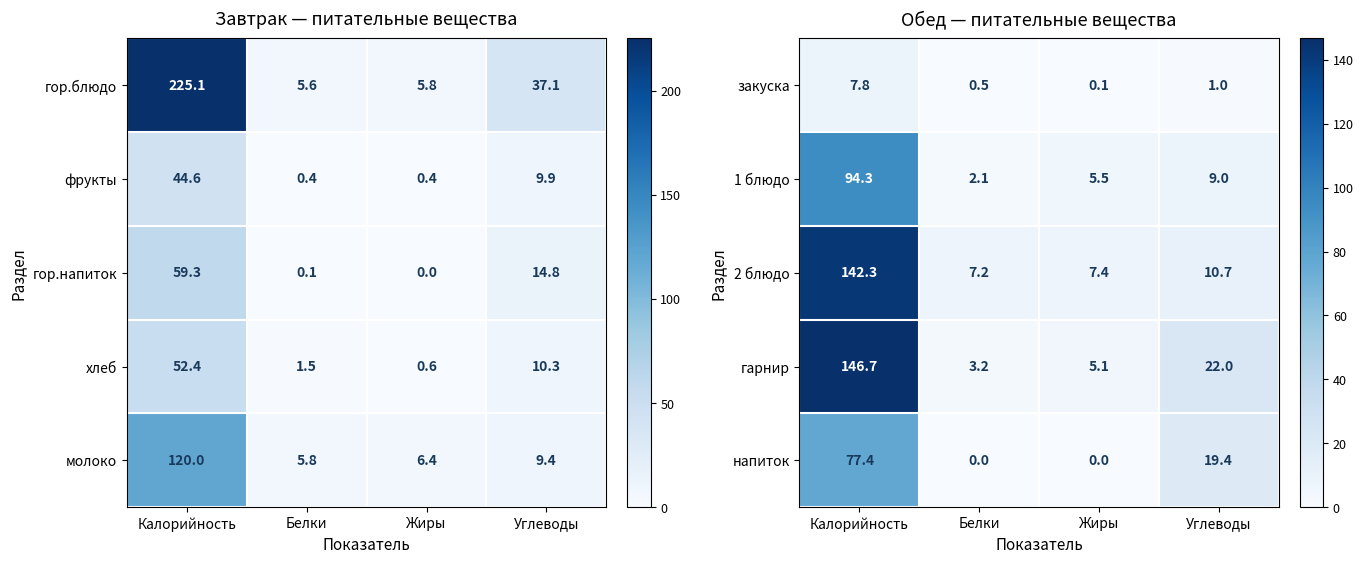

Reading right to left, extract all data points from this chart.

закуска: Углеводы=1.0	Жиры=0.1	Белки=0.5	Калорийность=7.8
1 блюдо: Углеводы=9.0	Жиры=5.5	Белки=2.1	Калорийность=94.3
2 блюдо: Углеводы=10.7	Жиры=7.4	Белки=7.2	Калорийность=142.3
гарнир: Углеводы=22.0	Жиры=5.1	Белки=3.2	Калорийность=146.7
напиток: Углеводы=19.4	Жиры=0.0	Белки=0.0	Калорийность=77.4